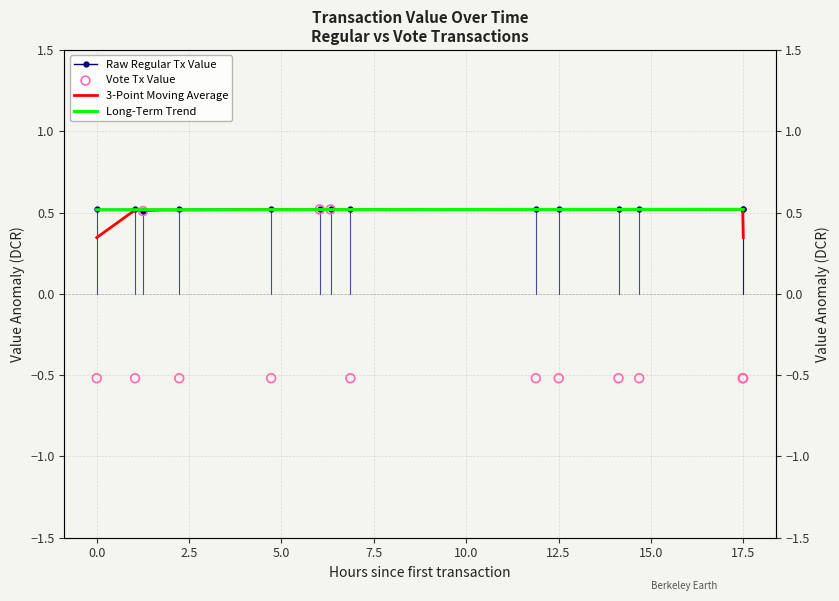

Which series has the largest total across all categories?

Raw Regular Tx Value